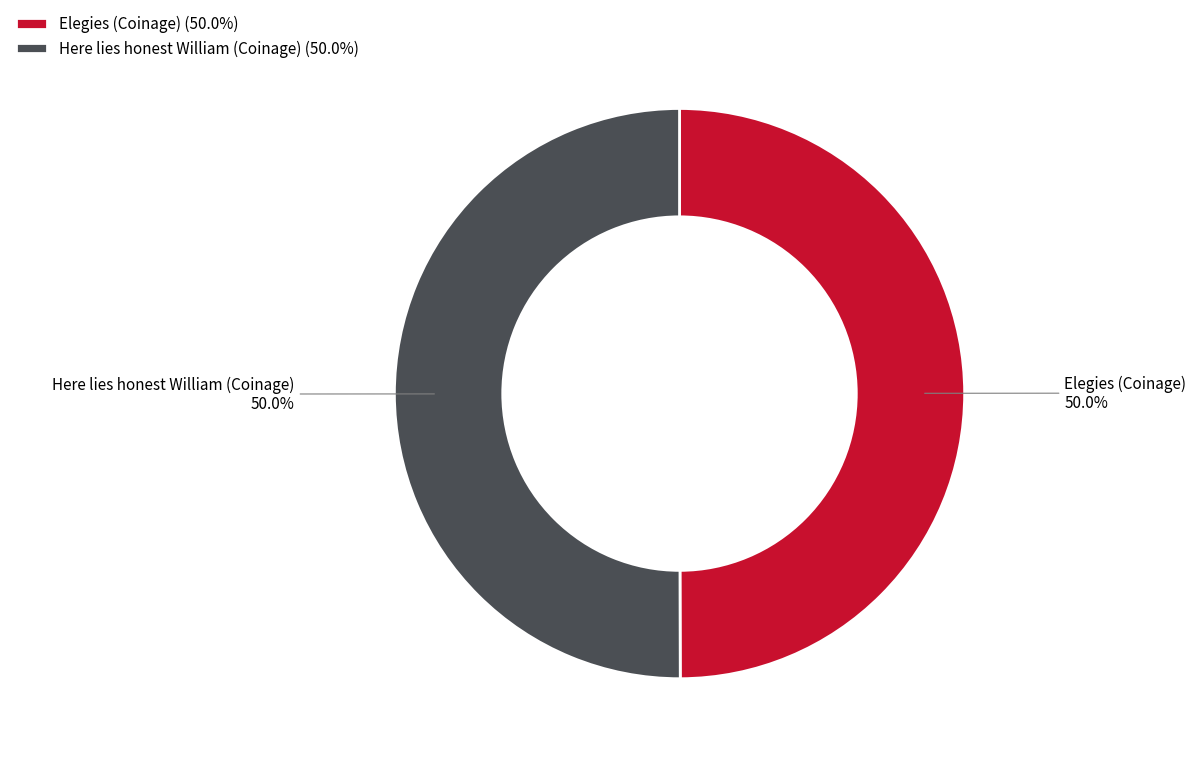

Do Here lies honest William (Coinage) and Elegies (Coinage) together represent more than half of the pie?

Yes